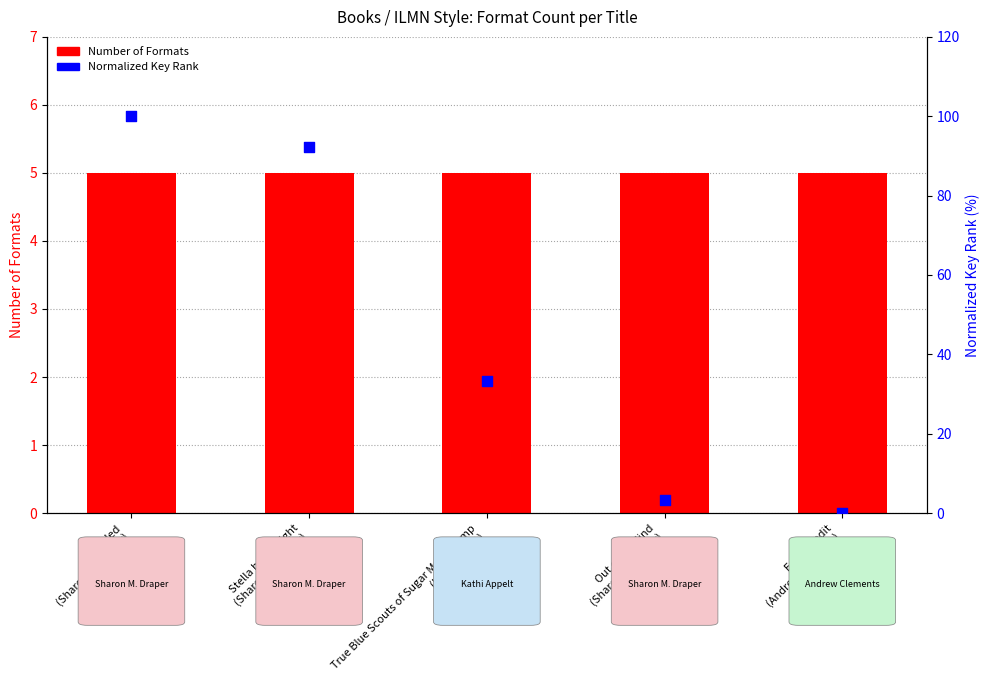

What is the total value across all series at Out of My Mind
(Sharon M. Draper)?

8.4